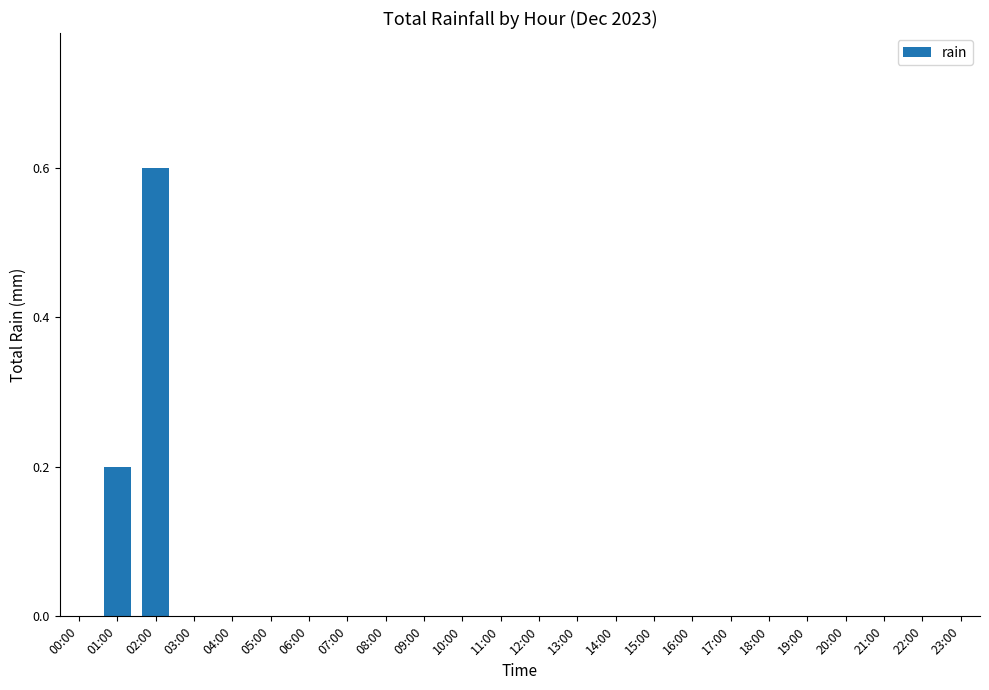

Reading left to right, what are all the values shown in this chart?

0.0	0.2	0.6	0.0	0.0	0.0	0.0	0.0	0.0	0.0	0.0	0.0	0.0	0.0	0.0	0.0	0.0	0.0	0.0	0.0	0.0	0.0	0.0	0.0